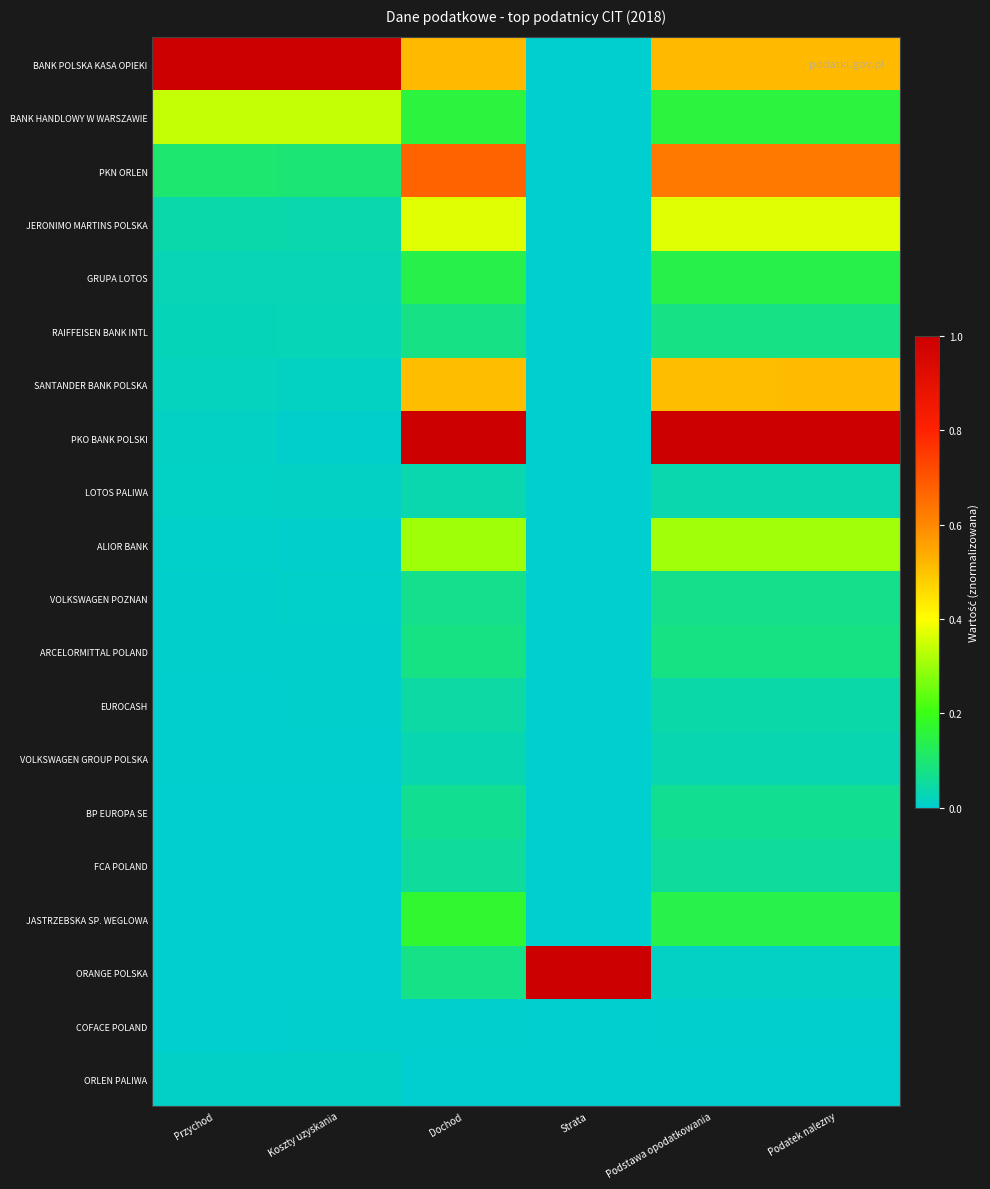

Which series has the widest spread of values?

BANK POLSKA KASA OPIEKI